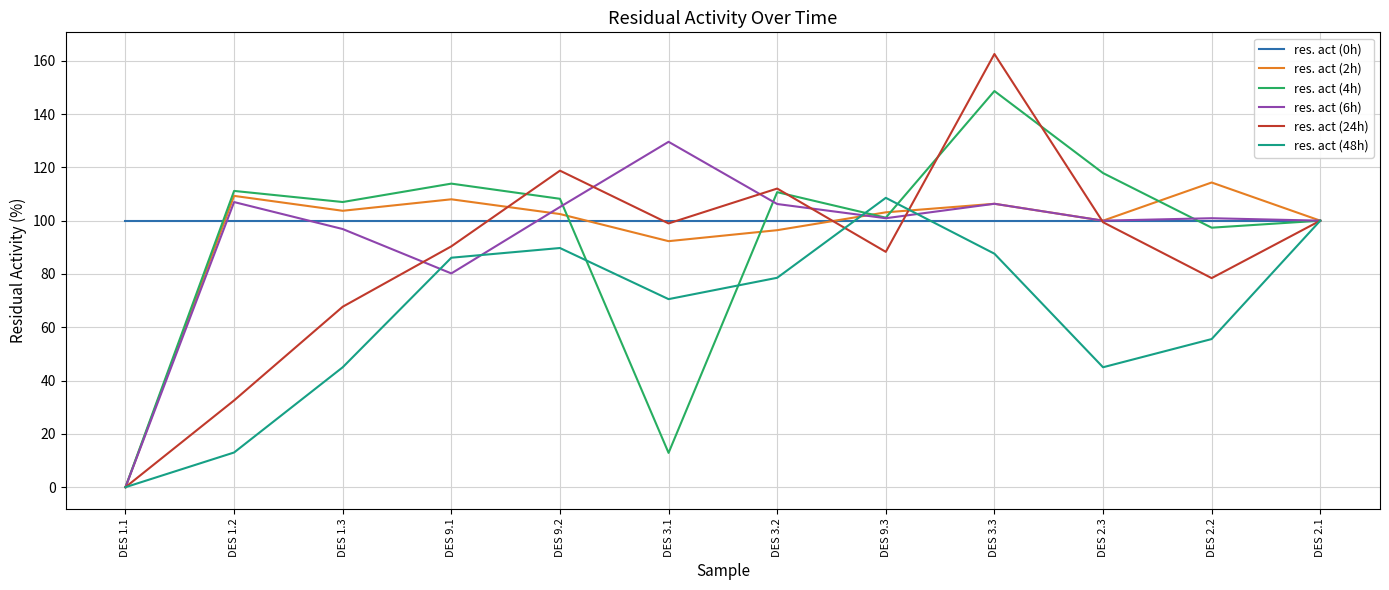

Is the value of res. act (48h) at DES 2.1 greater than the value of res. act (4h) at DES 2.2?

Yes